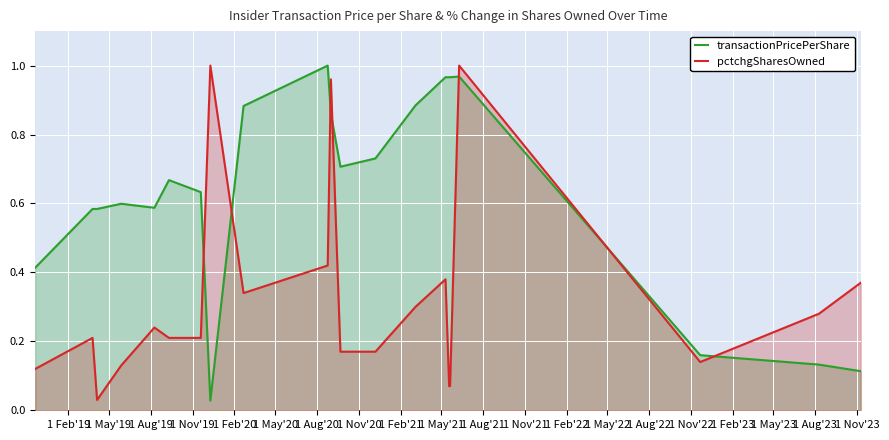

True or false: pctchgSharesOwned has more than 1 interior local peaks.

False